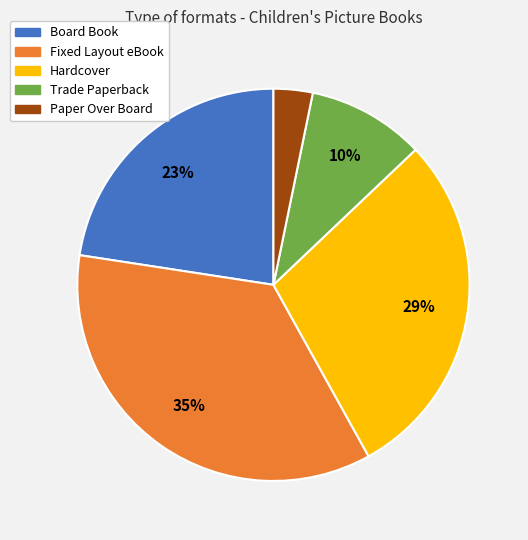

Between Paper Over Board and Hardcover, which is larger?

Hardcover